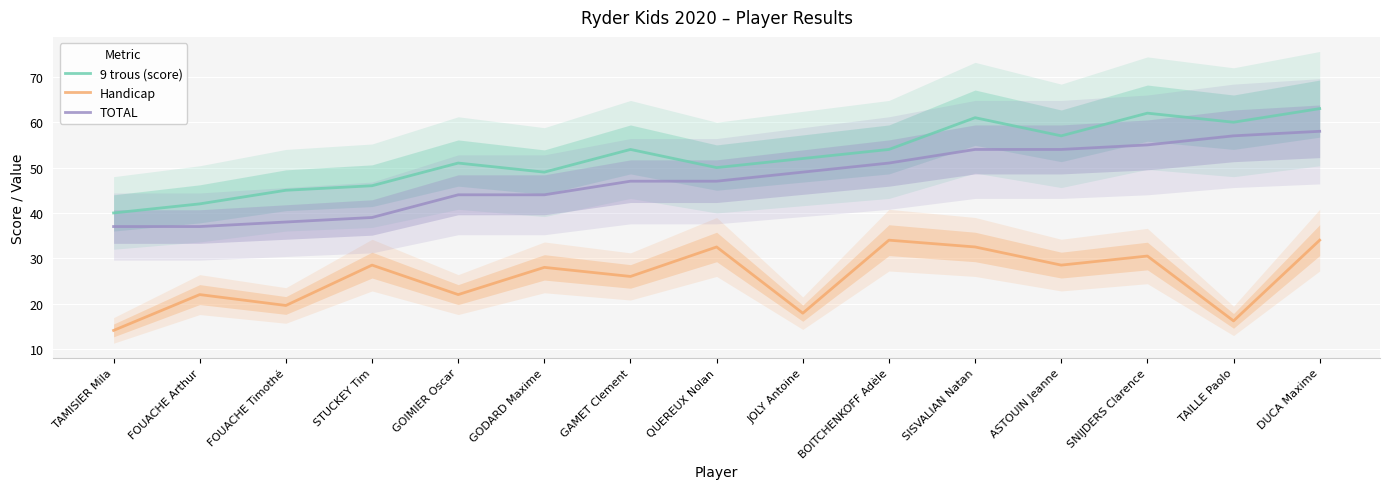

Is it true that Handicap equals 30.5 at SNIJDERS Clarence?

True